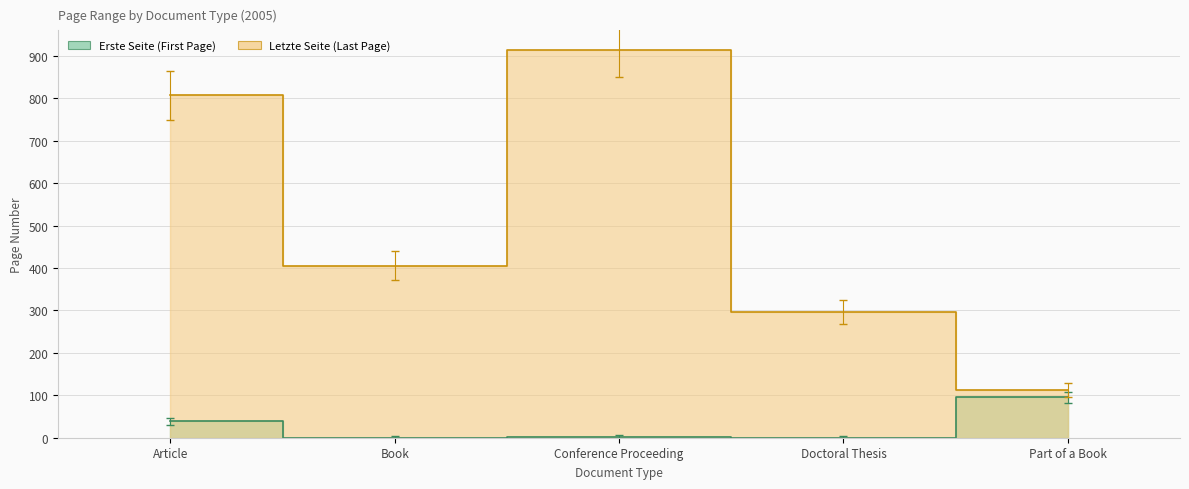

What is the difference between the Erste Seite values at Doctoral Thesis and Conference Proceeding?

1.1